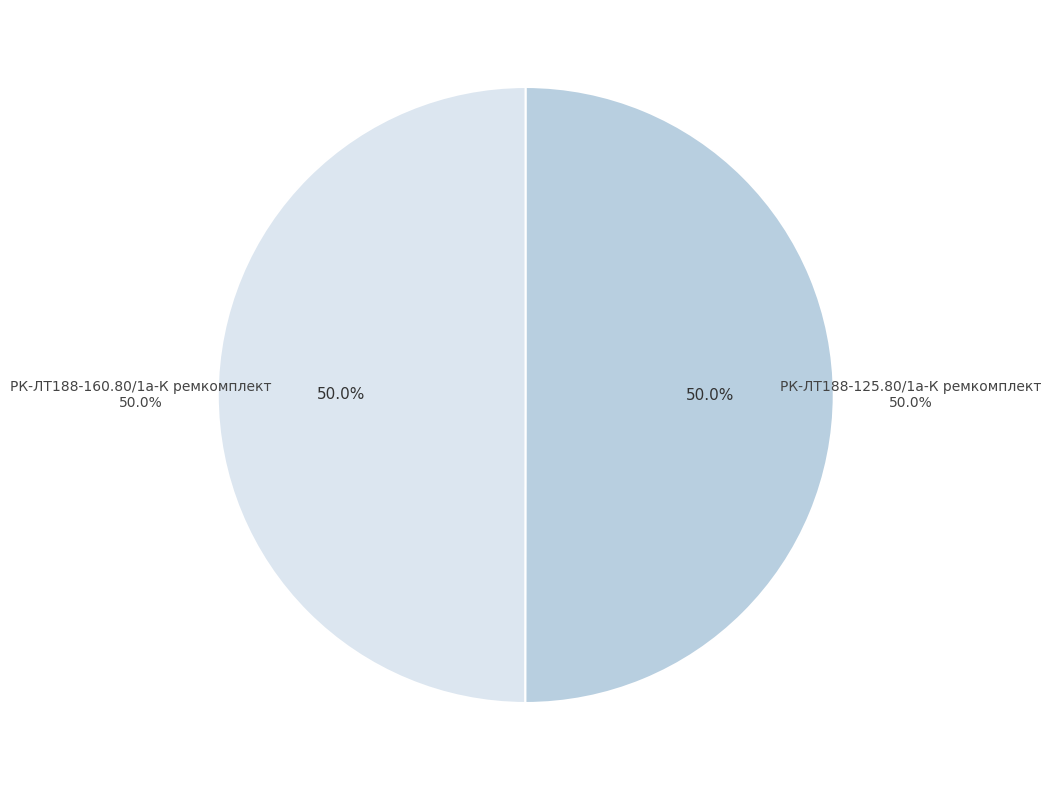

Approximately how many times larger is the value at РК-ЛТ188-125.80/1а-К ремкомплект compared to РК-ЛТ188-160.80/1а-К ремкомплект?

1.0